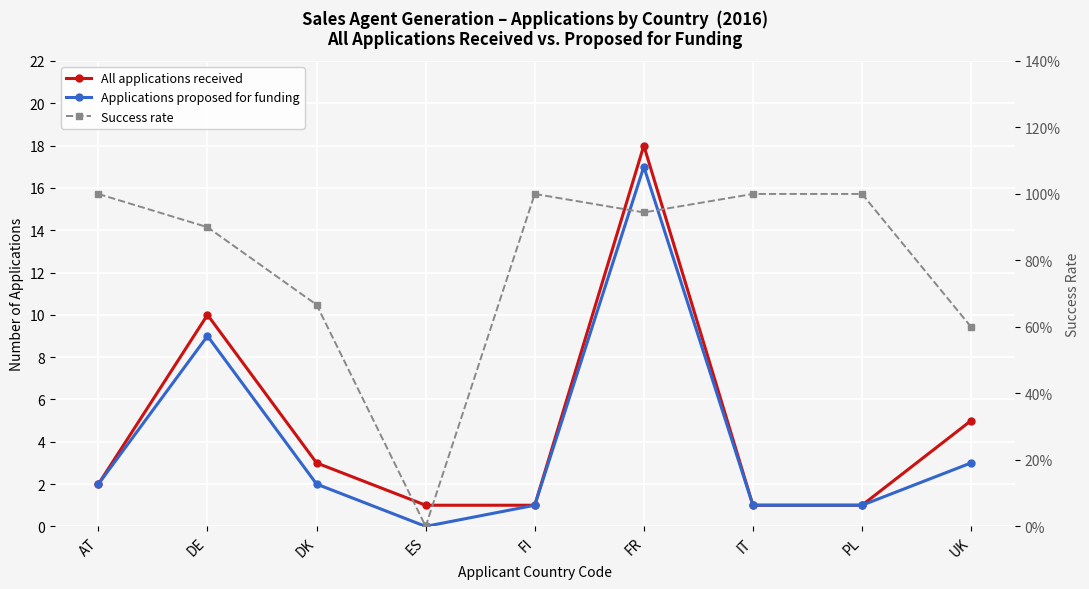

Reading right to left, list all the values displayed in this chart.

All applications received: UK=5.0	PL=1.0	IT=1.0	FR=18.0	FI=1.0	ES=1.0	DK=3.0	DE=10.0	AT=2.0
Applications proposed for funding: UK=3.0	PL=1.0	IT=1.0	FR=17.0	FI=1.0	ES=0.0	DK=2.0	DE=9.0	AT=2.0
Success rate: UK=0.6	PL=1.0	IT=1.0	FR=0.9	FI=1.0	ES=0.0	DK=0.7	DE=0.9	AT=1.0